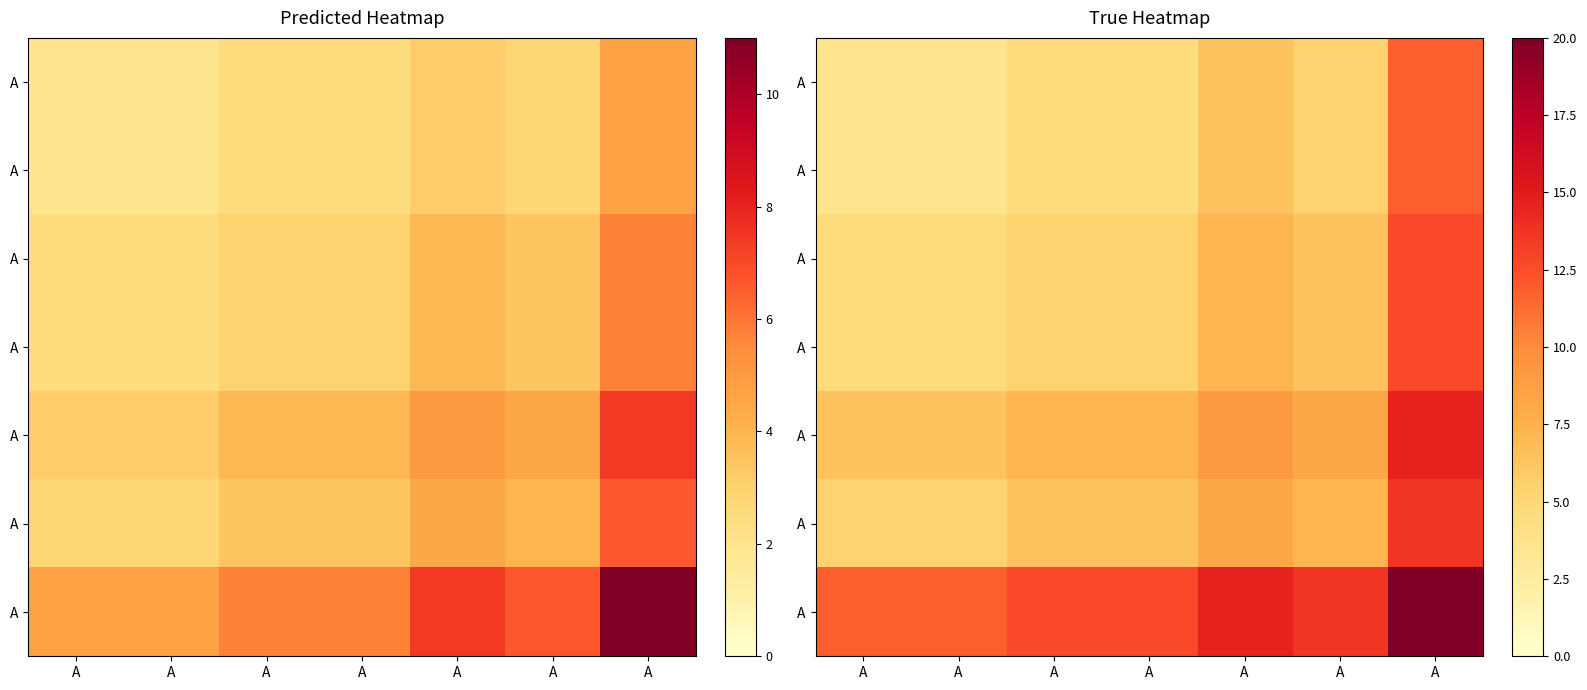

Which category has the lowest value across all series?

A